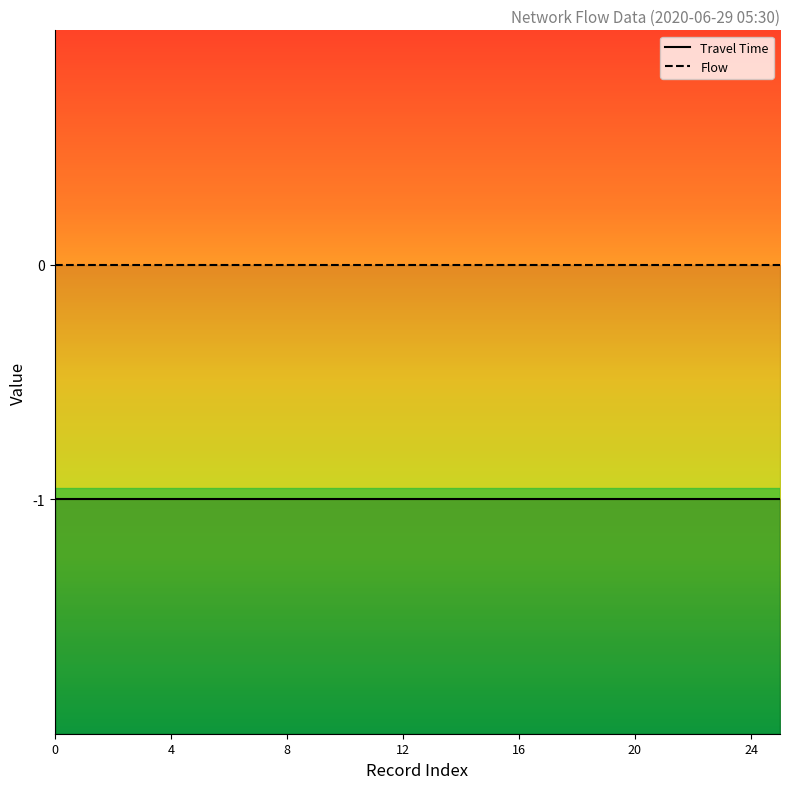

What is the maximum value for Travel Time?

-1